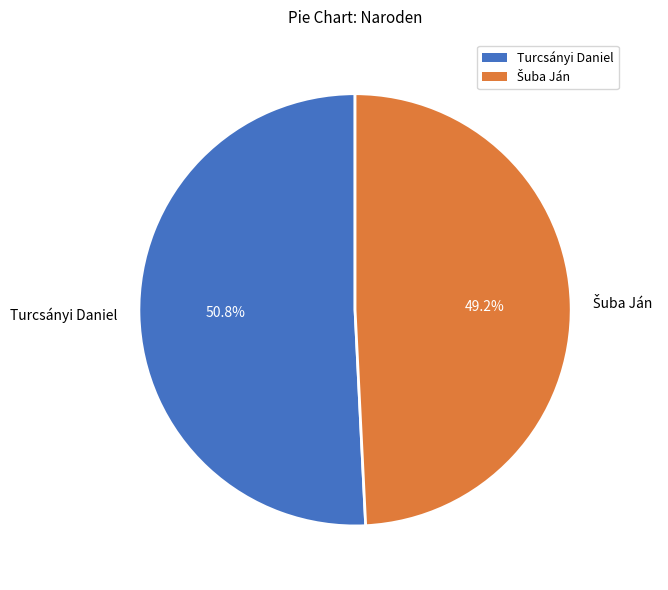

To the nearest percent, what portion does Turcsányi Daniel represent?

51%